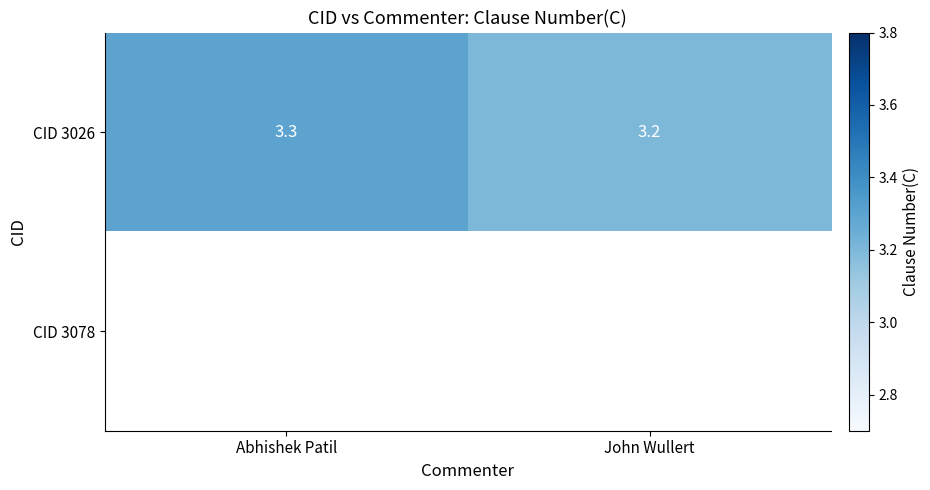

Is it true that CID 3026 equals 0.9 at John Wullert?

False